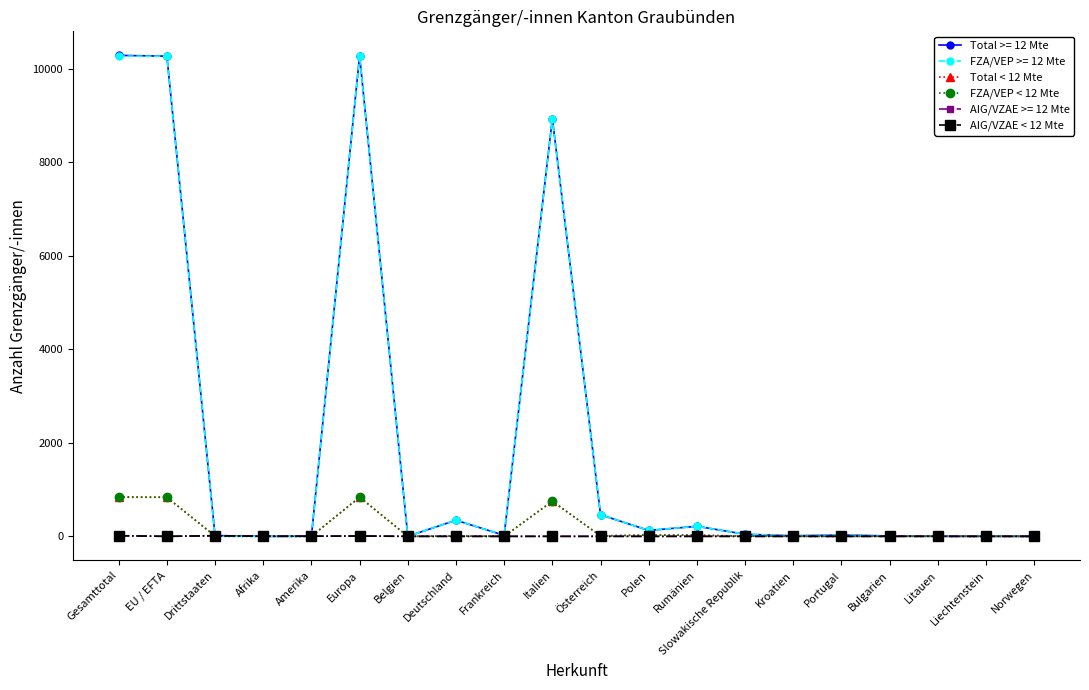

What is the label of the 3rd point from the right?

Litauen